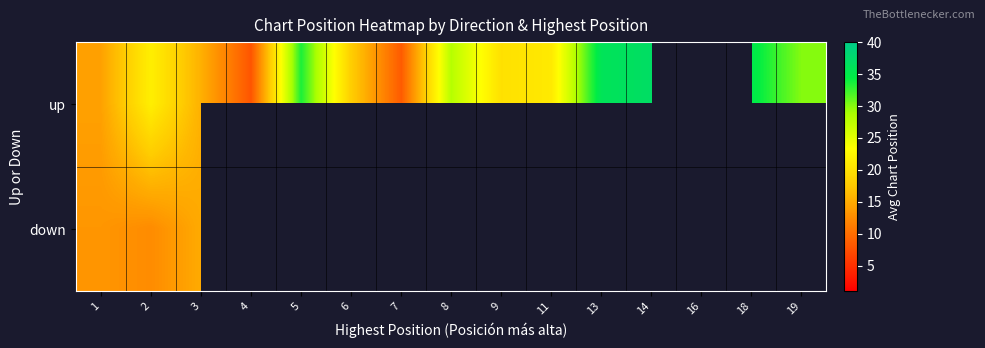

Which series has the widest spread of values?

up